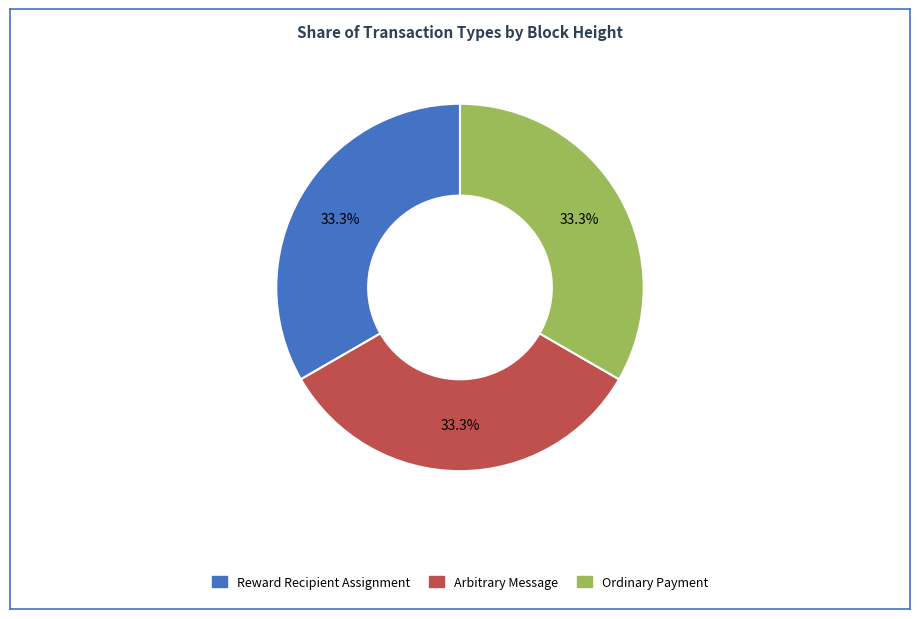

Combined, what portion of the pie is Ordinary Payment and Reward Recipient Assignment?

66.7%